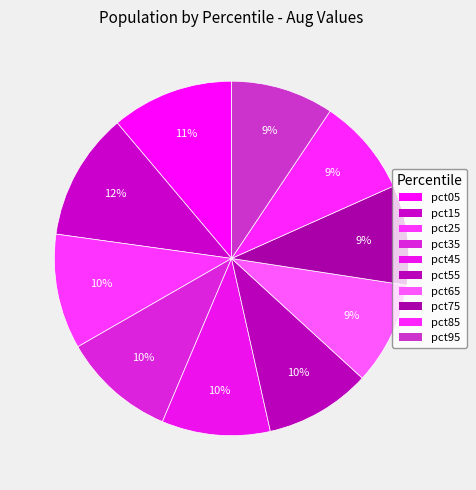

To the nearest percent, what percentage of the pie is pct55?

10%